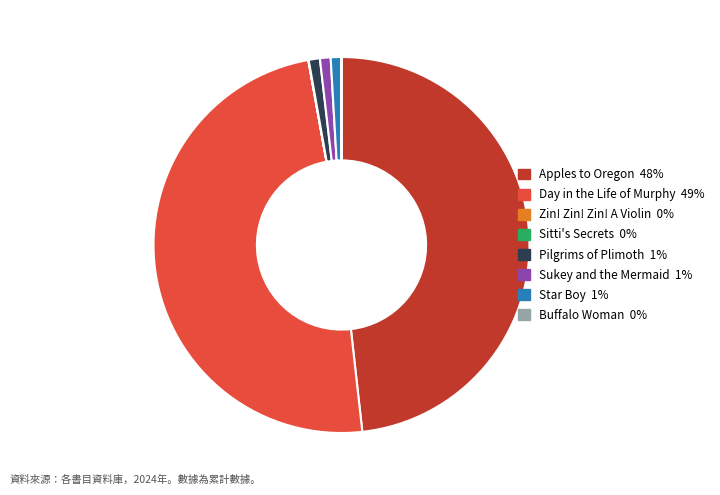

Is it true that Apples to Oregon is 48% of the pie?

True